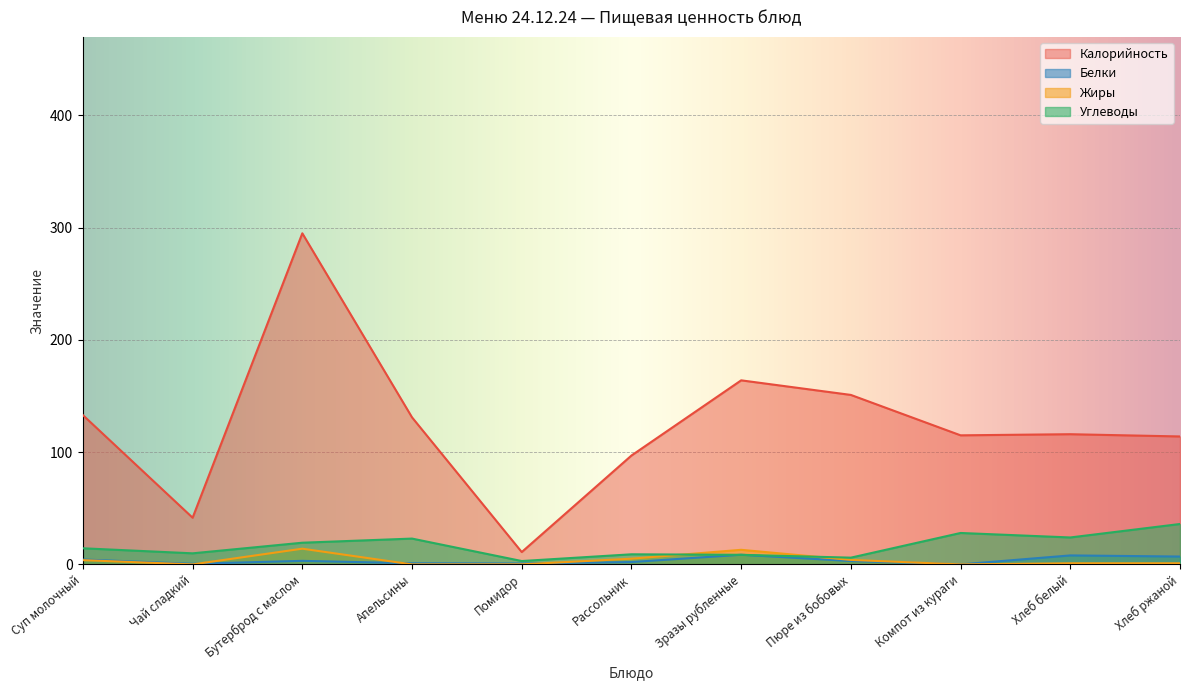

What is the value of the Калорийность point at the 5th from the left?

11.0